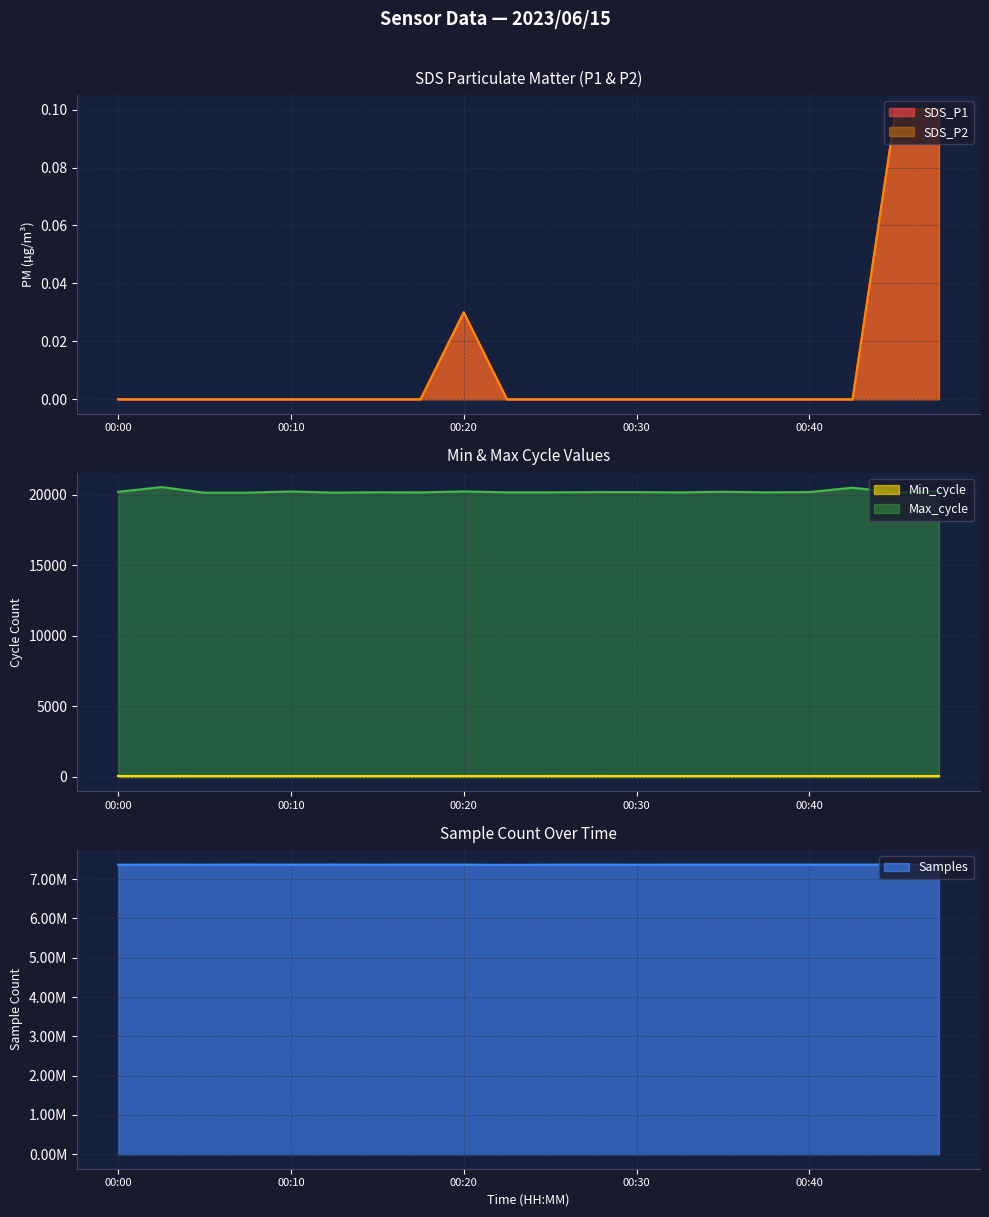

What is the highest value of the Max_cycle series?

20534